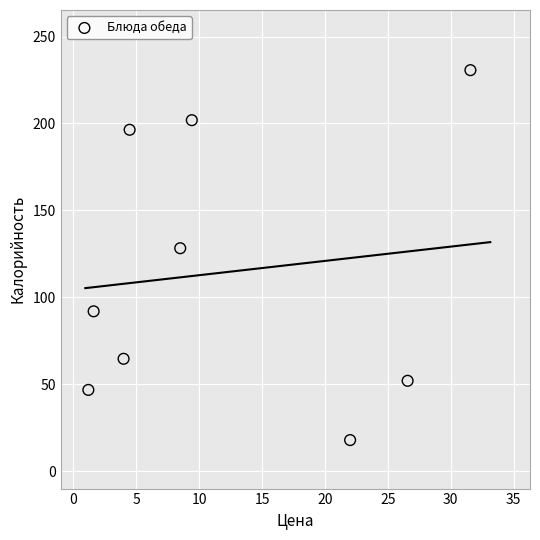

What is the range of X values (max minus min)?

30.4